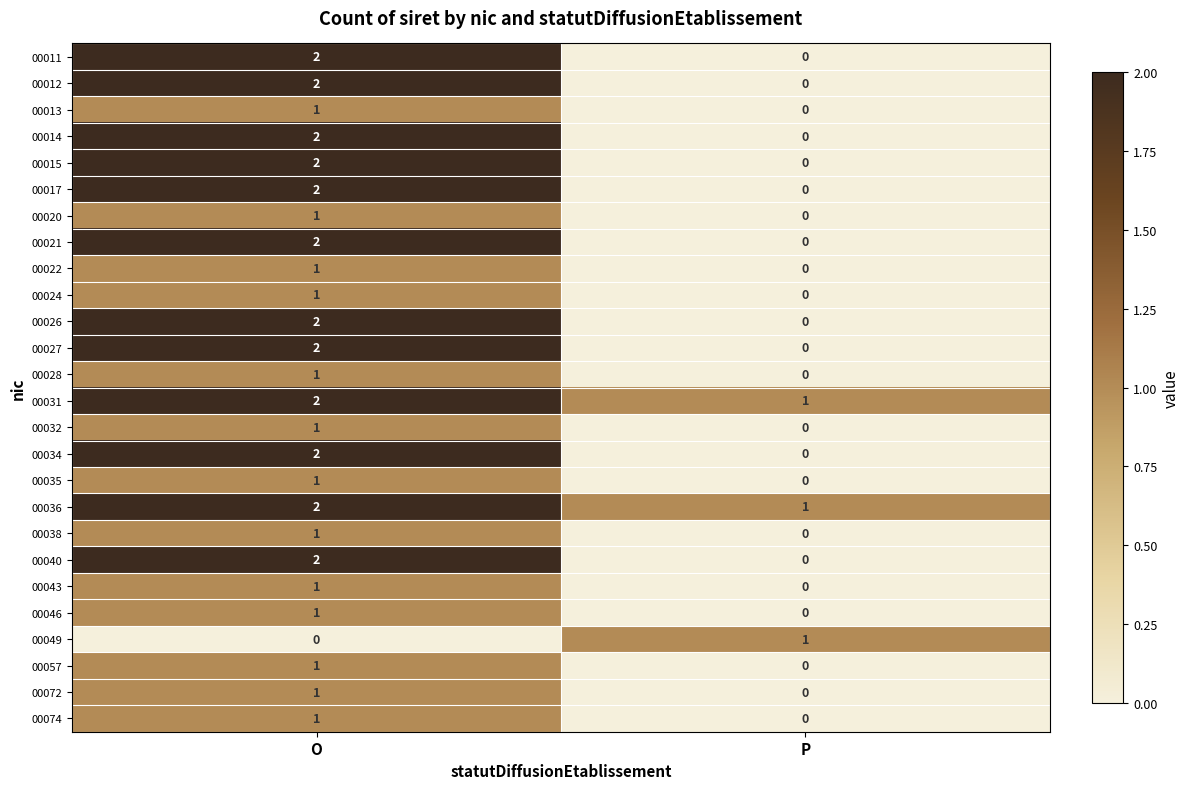

Which label corresponds to the largest value in the chart?

O